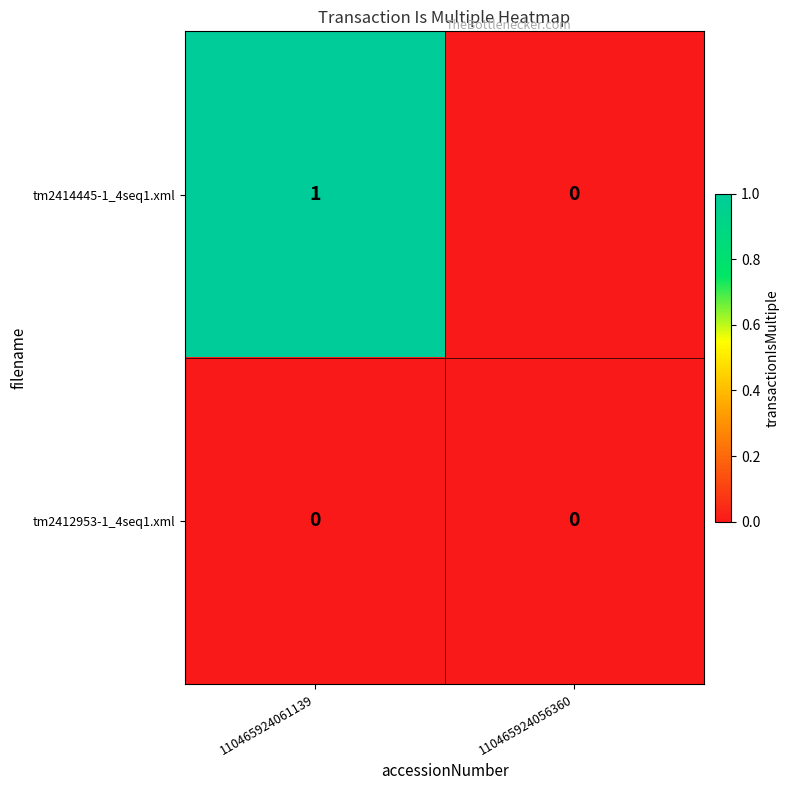

The value of tm2414445-1_4seq1.xml at 110465924056360 is -1. True or false?

False